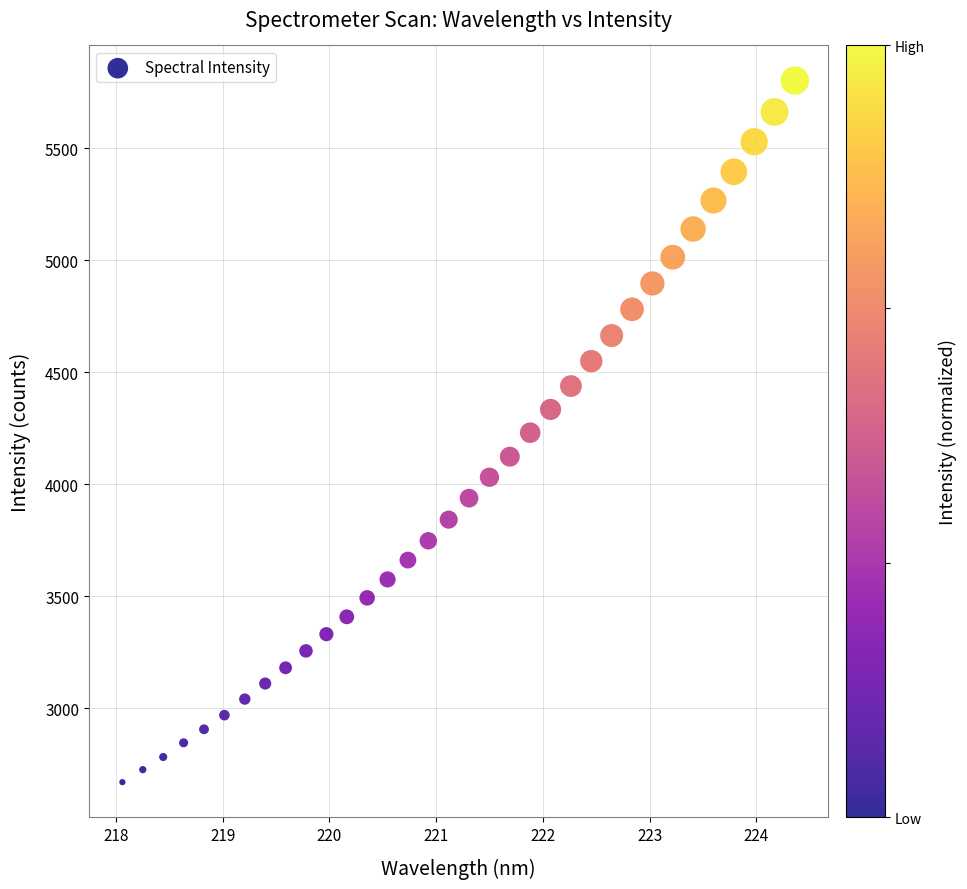

What is the range of X values (max minus min)?

6.3